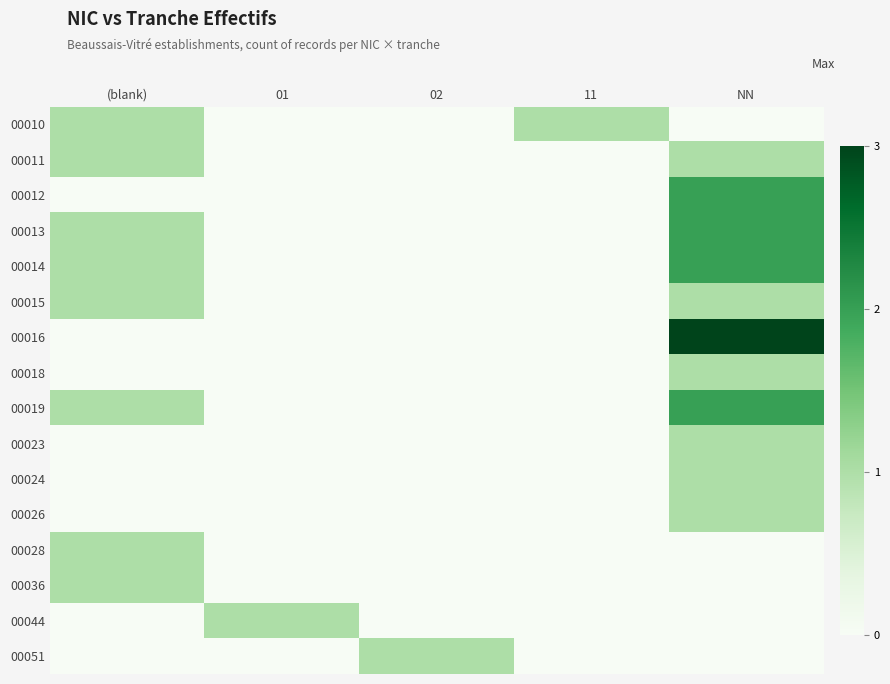

What is the difference between the highest and lowest values at 11?

1